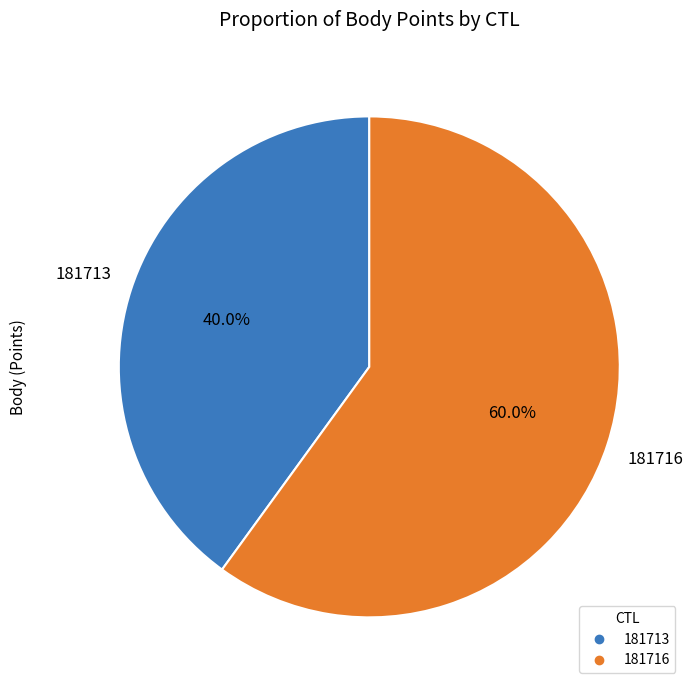

What percentage is the 181716 slice, to the nearest percent?

60%